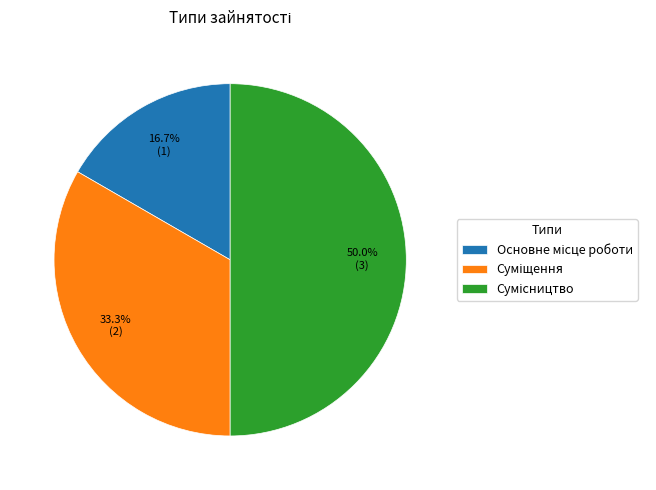

What is the ratio of the value at Основне місце роботи to the value at Сумісництво?

0.3